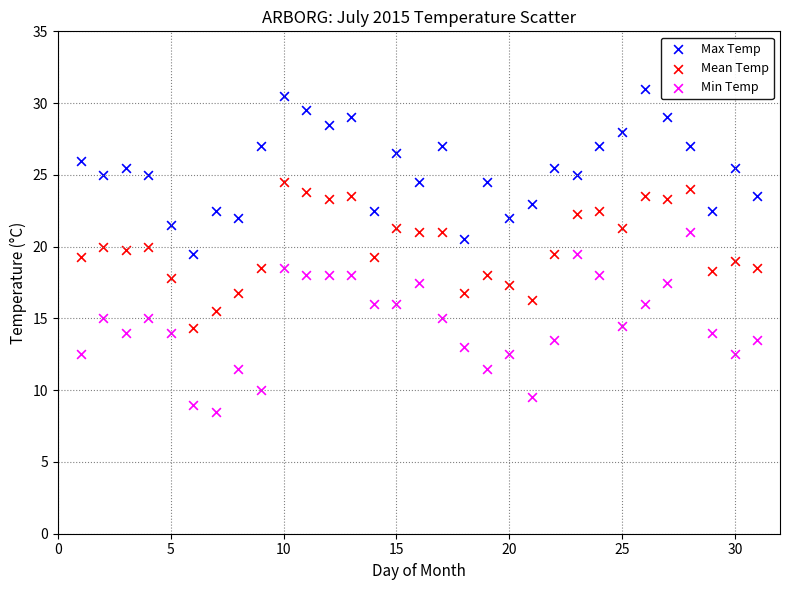

Across all data points, what is the range of X values (max minus min)?

30.0